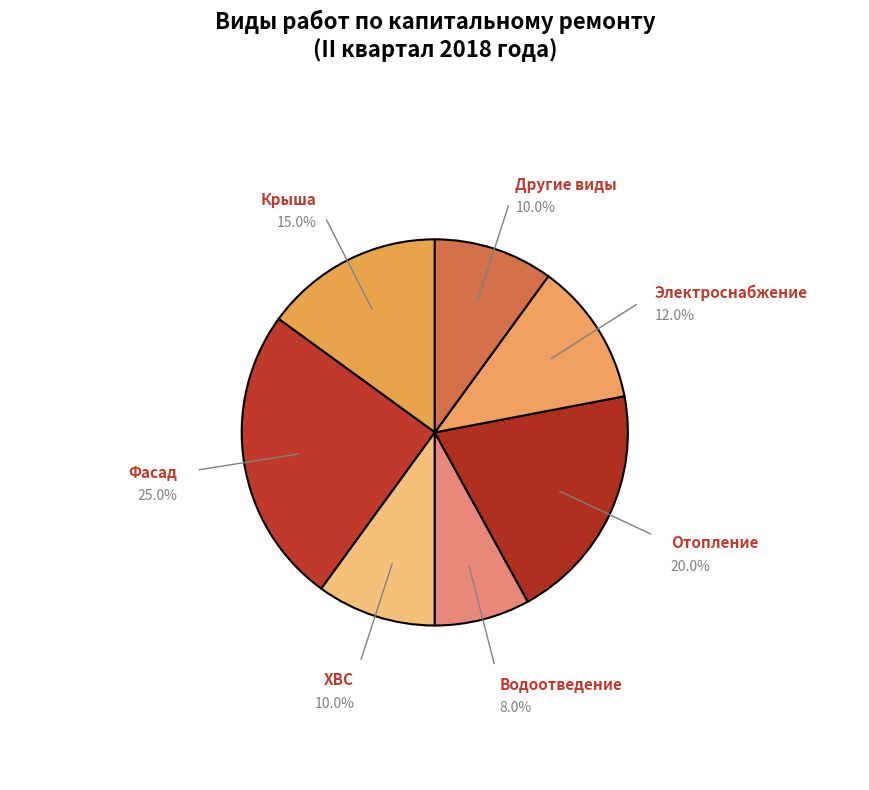

What is the largest slice in the pie chart?

Фасад